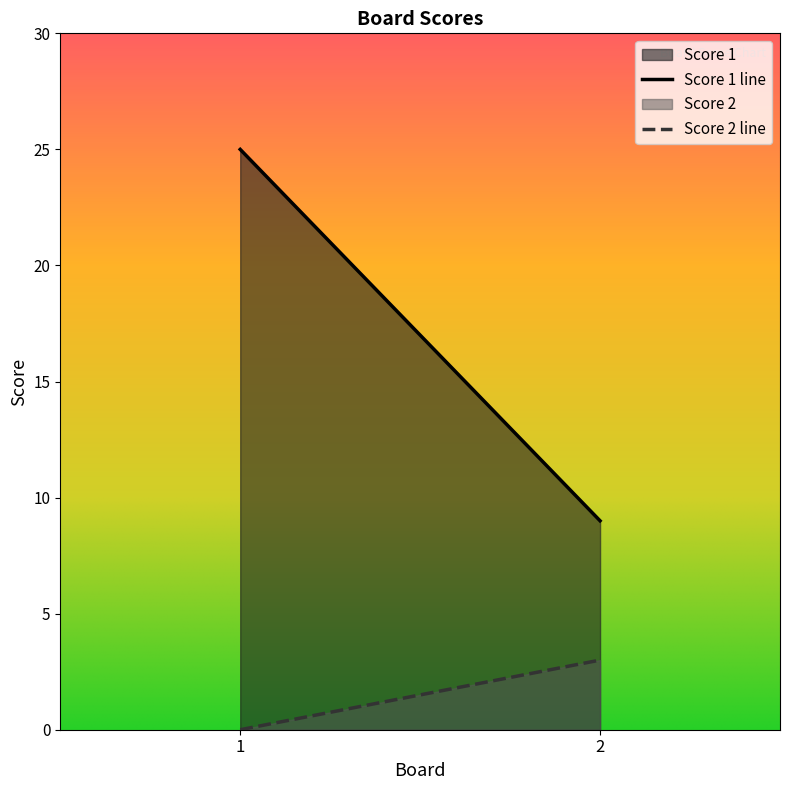

Between 1 and 2, which is larger?

1